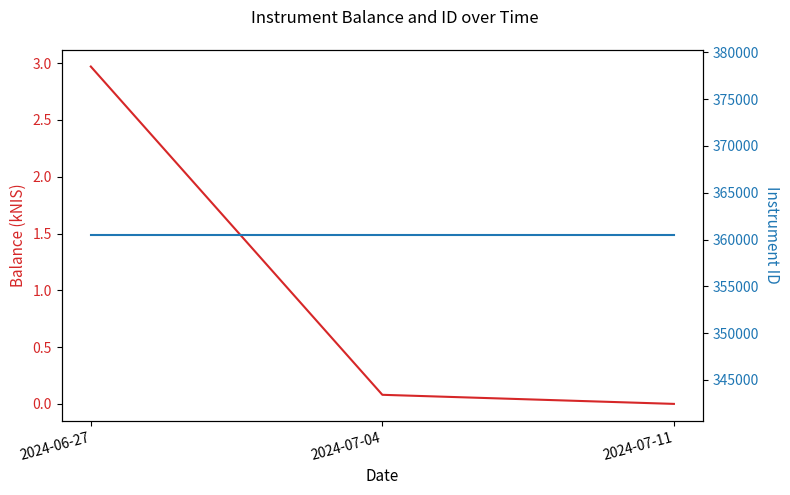

Reading left to right, extract all data points from this chart.

balance_kNIS: 2024-06-27=3.0	2024-07-04=0.1	2024-07-11=0.0
instrumentID: 2024-06-27=360466.0	2024-07-04=360466.0	2024-07-11=360466.0